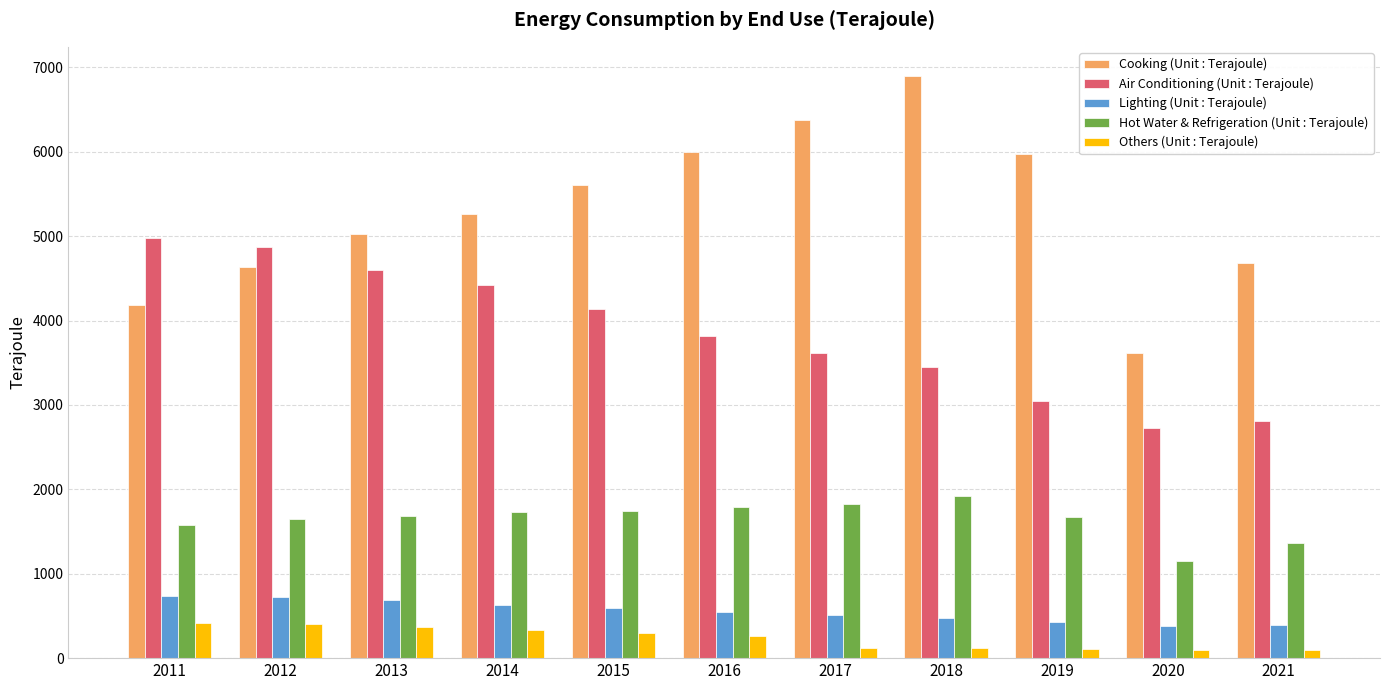

Is it true that Cooking (Unit : Terajoule) equals 7124 at 2011?

False